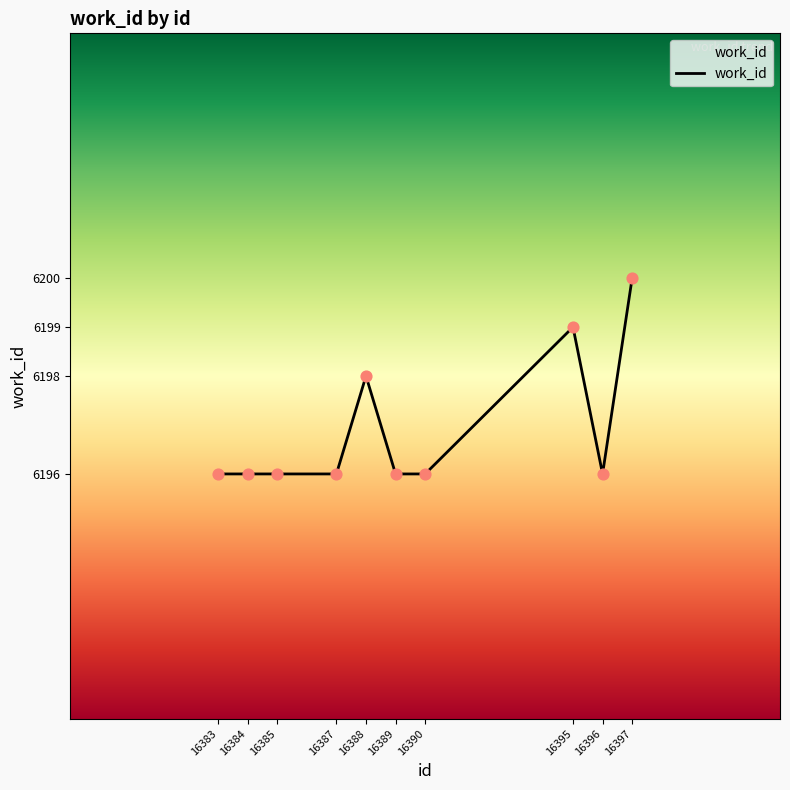

Which has a higher value, 16396 or 16395?

16395